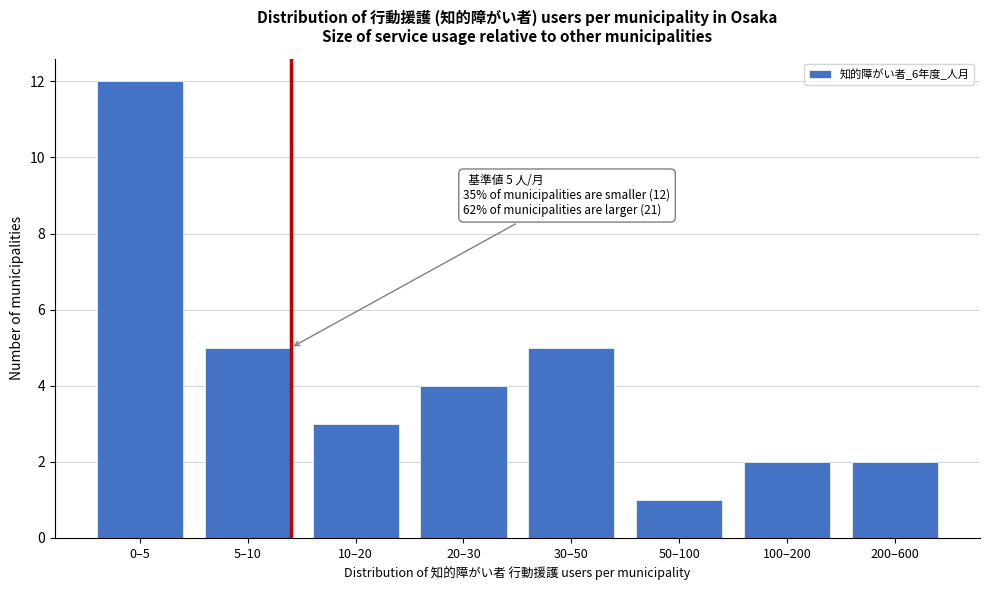

Reading left to right, extract all data points from this chart.

0–5=12	5–10=5	10–20=3	20–30=4	30–50=5	50–100=1	100–200=2	200–600=2